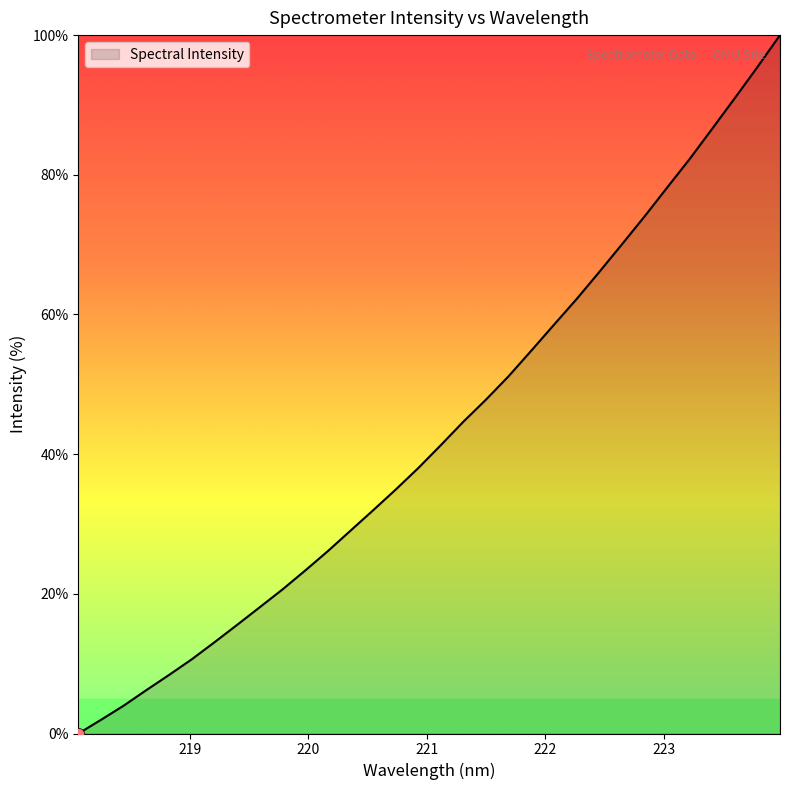

What is the maximum value shown in the chart?

100.0